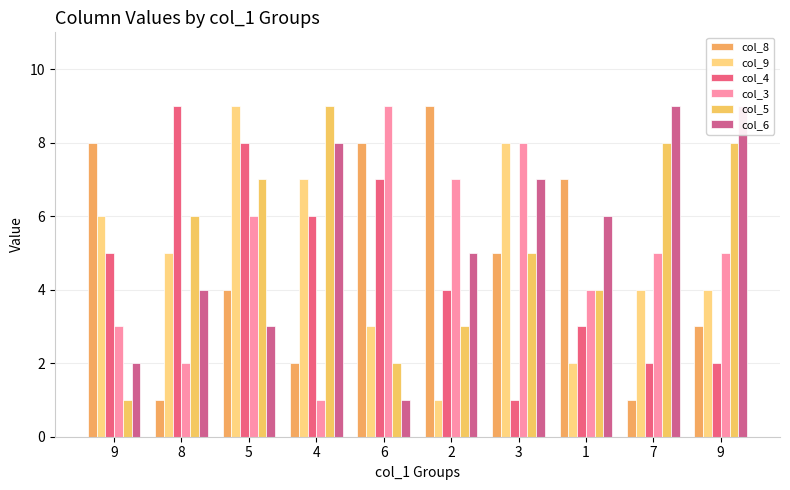

The value of col_6 at 7 is 5. True or false?

False